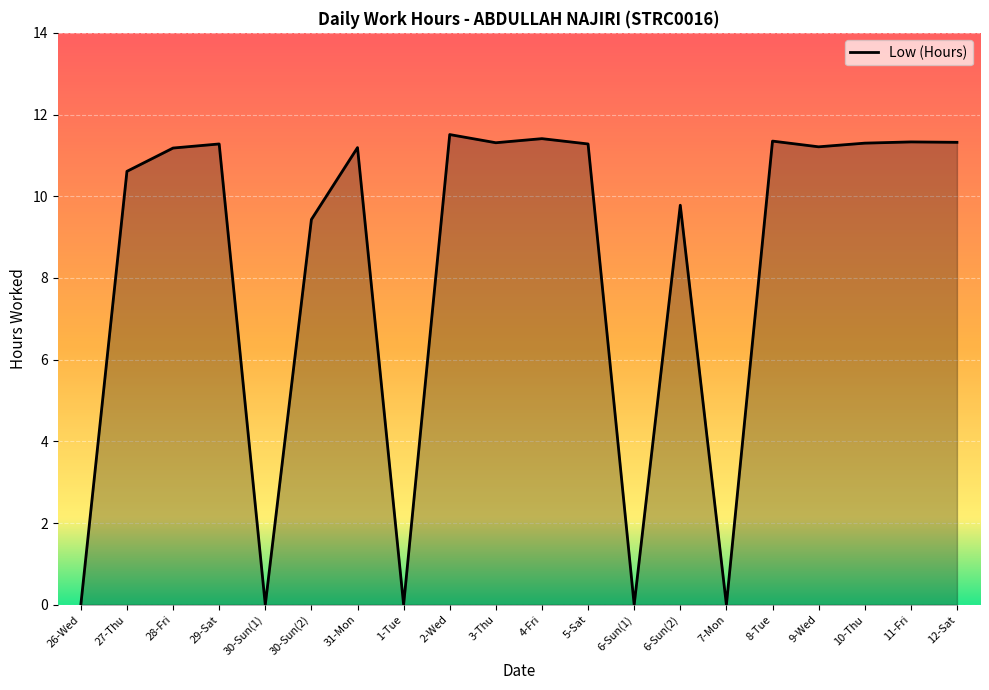

At which label is the value closest to 5?

30-Sun(2)